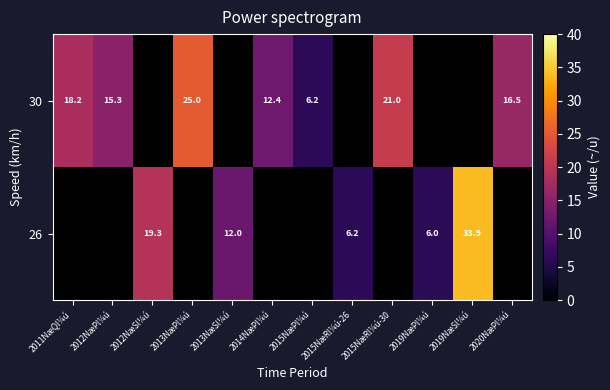

Count the number of categories in the chart.

12